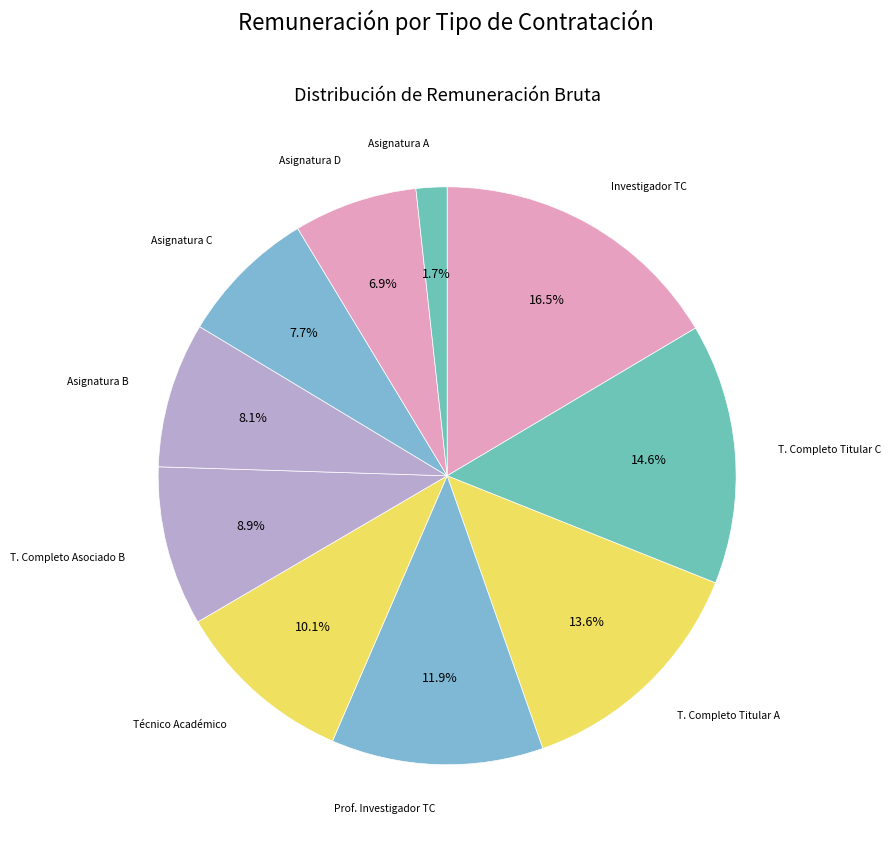

Which slice is the smallest?

Asignatura A